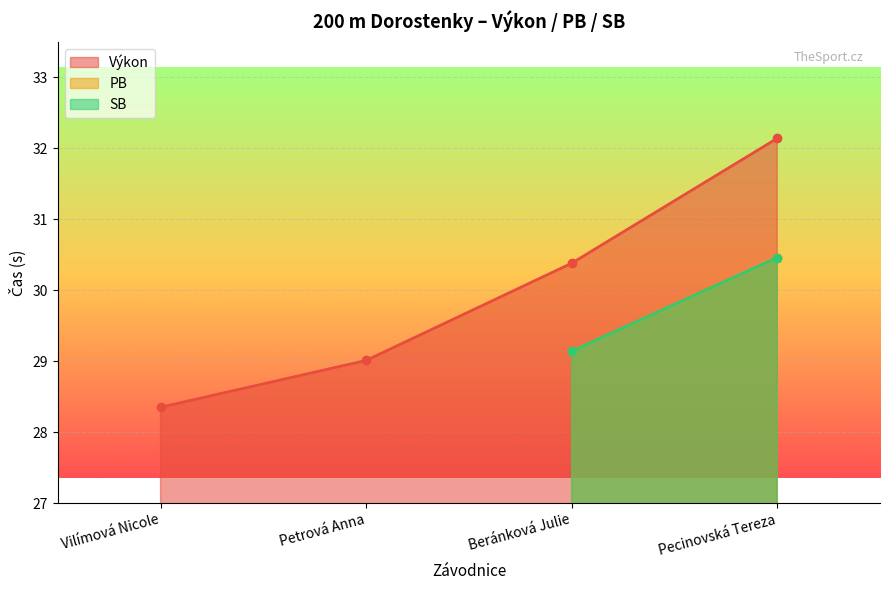

How many data points in Výkon are above 30?

2